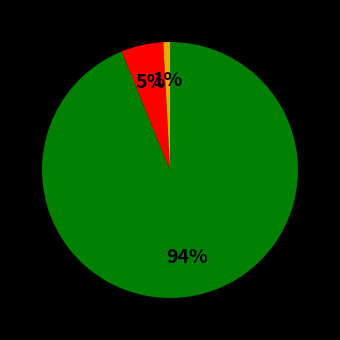

To the nearest percent, what is the average slice percentage?

33%